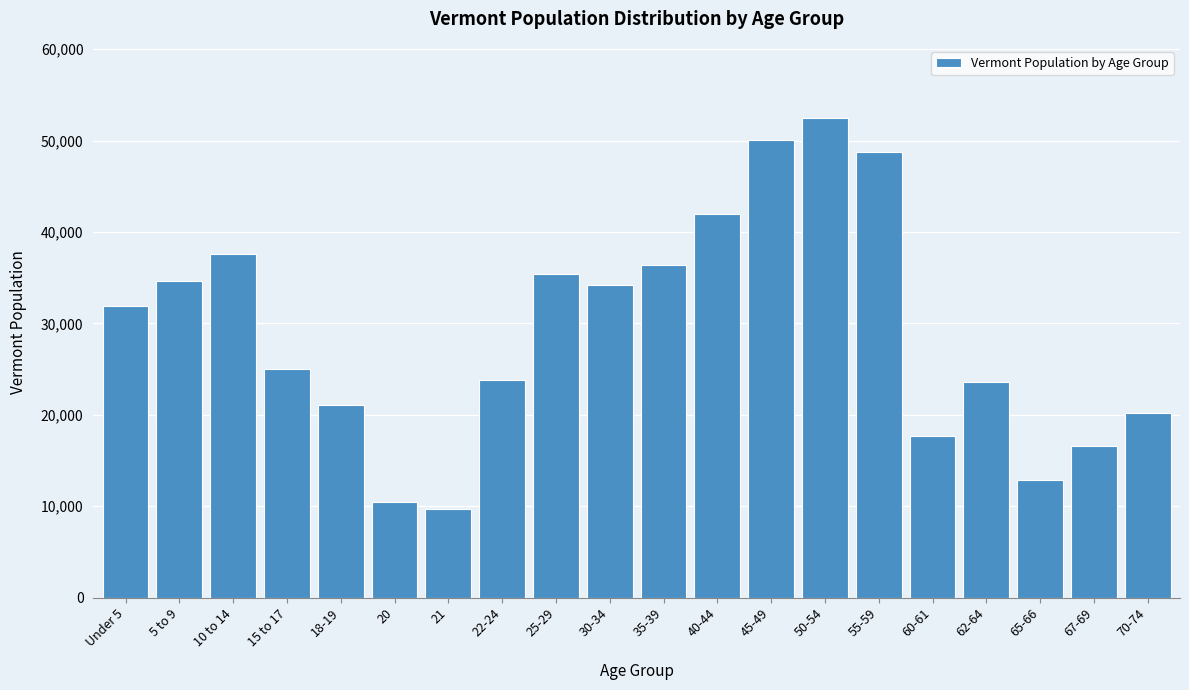

Where is the data nearest to the value 31072?

Under 5